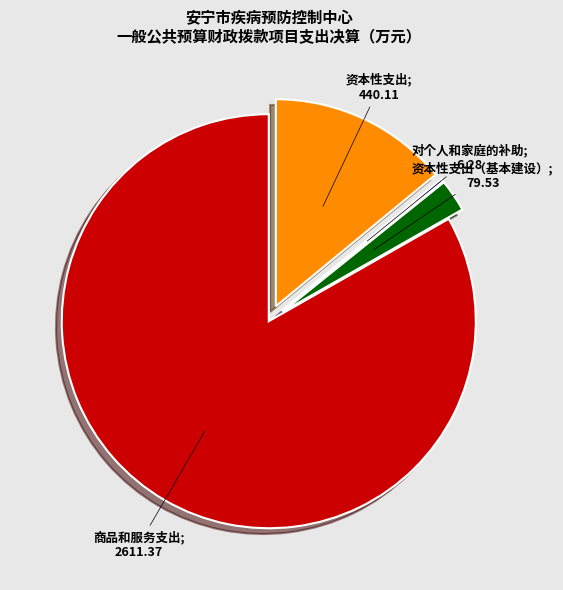

Does any single category account for the majority?

Yes